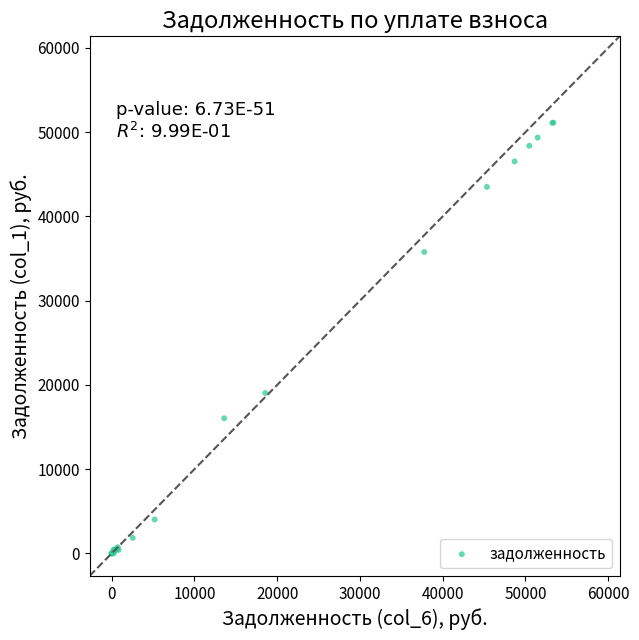

What Y value in the scatter plot is closest to 25570?

19042.7